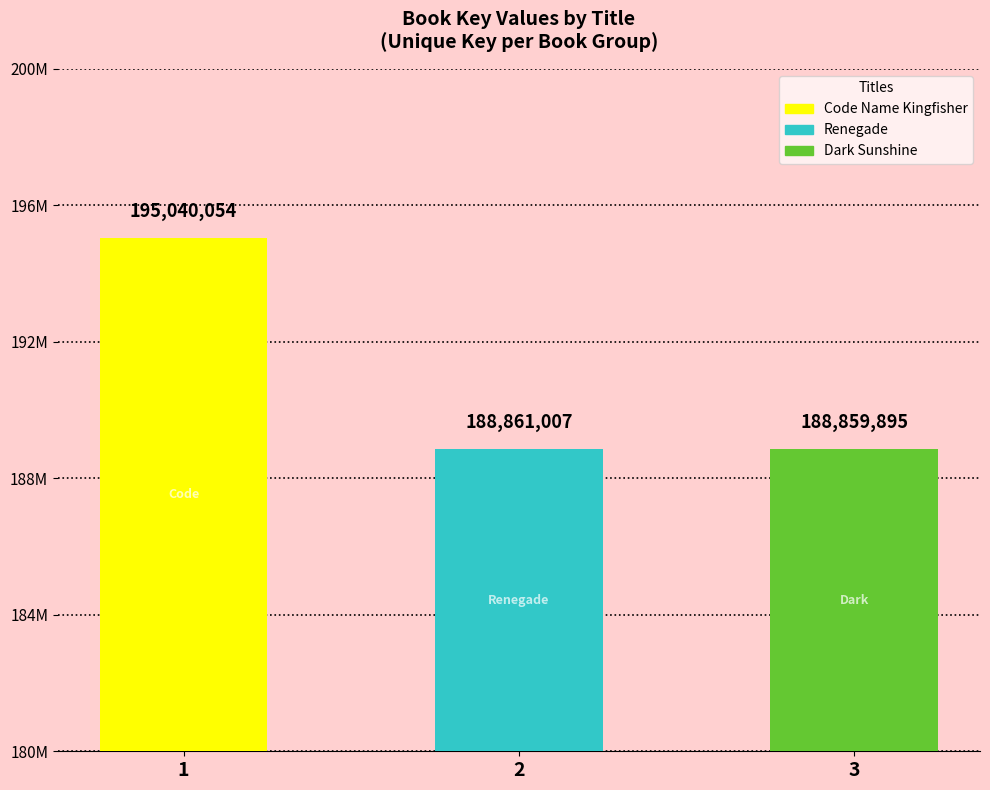

Reading left to right, what are all the values shown in this chart?

Code Name Kingfisher=195040054	Renegade=188861007	Dark Sunshine=188859895